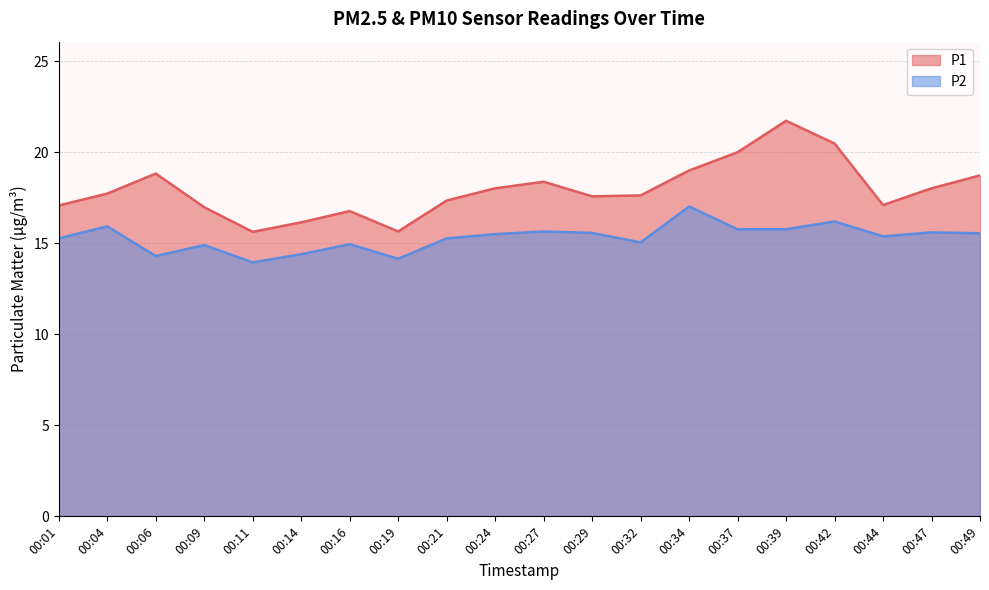

Where is P2 nearest to the value 15?

00:16